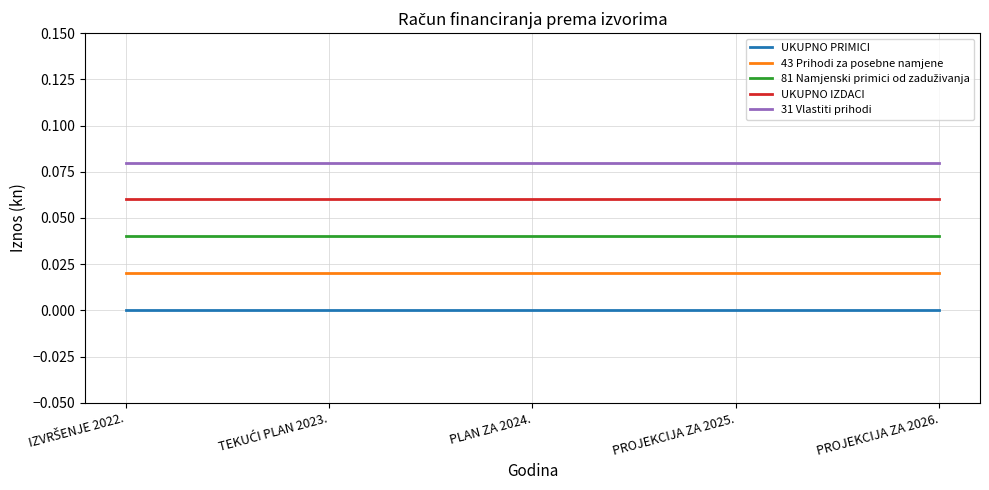

Which has a higher value, PROJEKCIJA ZA 2026. or IZVRŠENJE 2022.?

PROJEKCIJA ZA 2026.